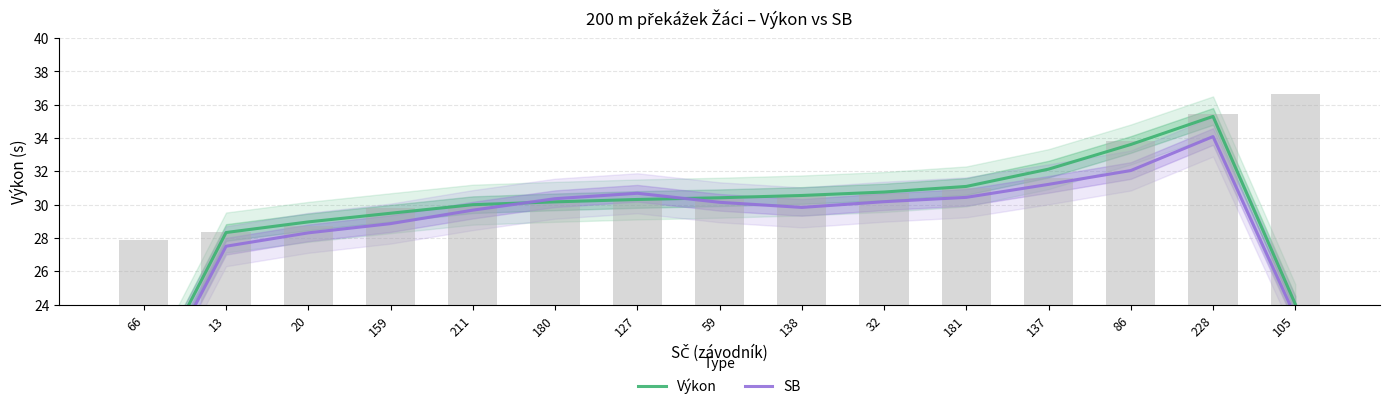

At which category is the sum across all series the highest?

228